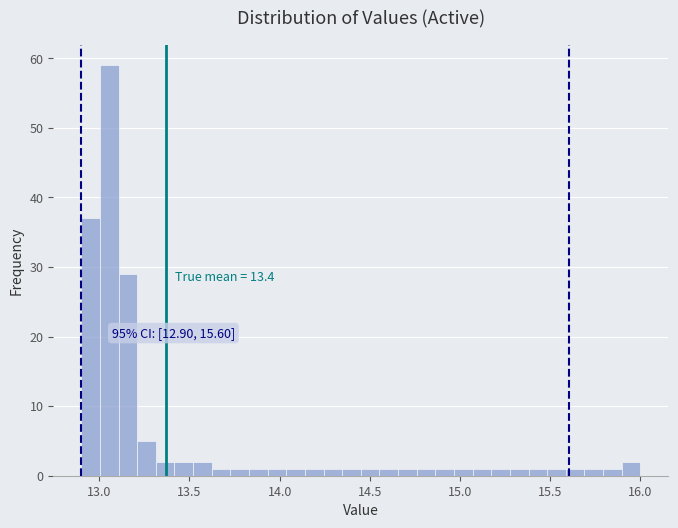

Read against the x-axis, roughly where is the centre of the tallest bar?

13.05